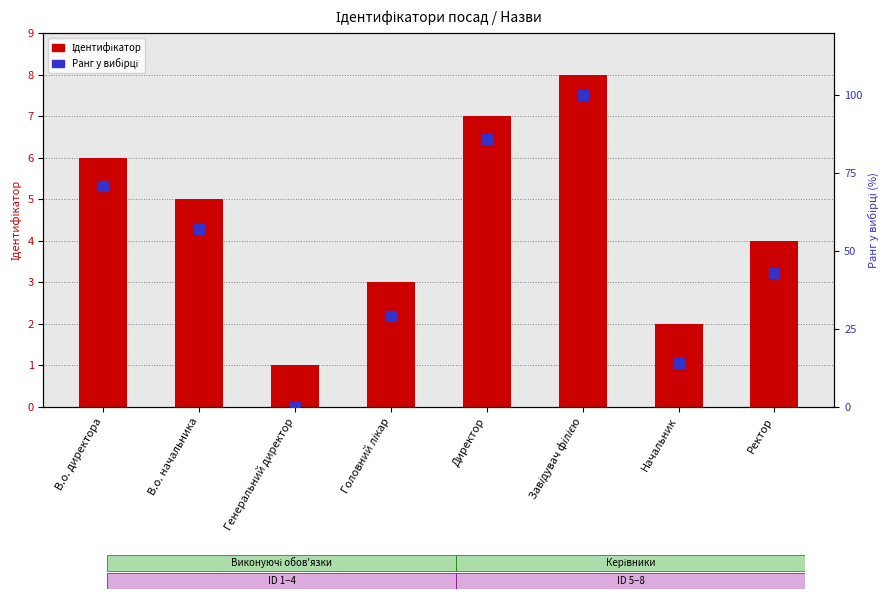

Which series reaches the maximum Y coordinate?

Ранг у вибірці